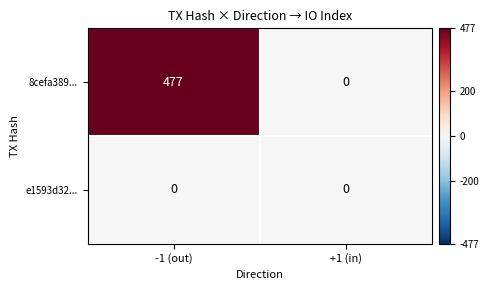

Which label corresponds to the largest value in the chart?

-1 (out)